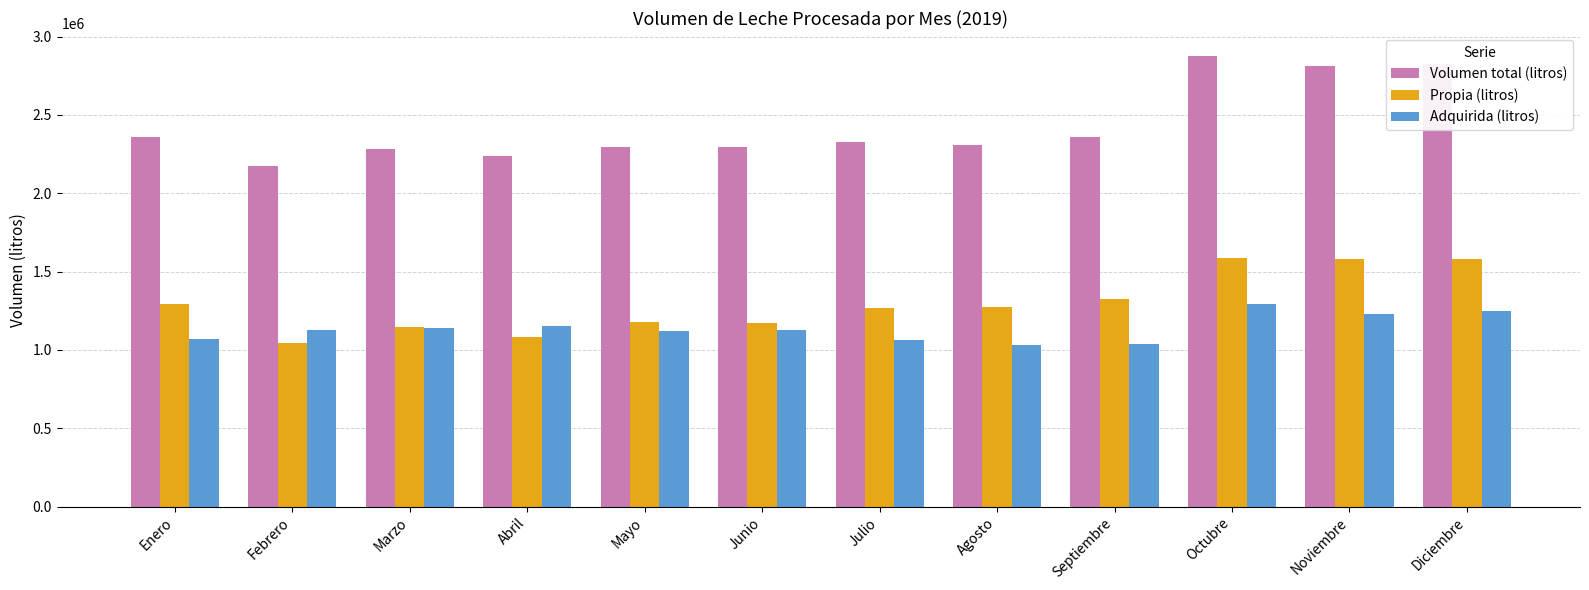

Count the number of data series in this chart.

3